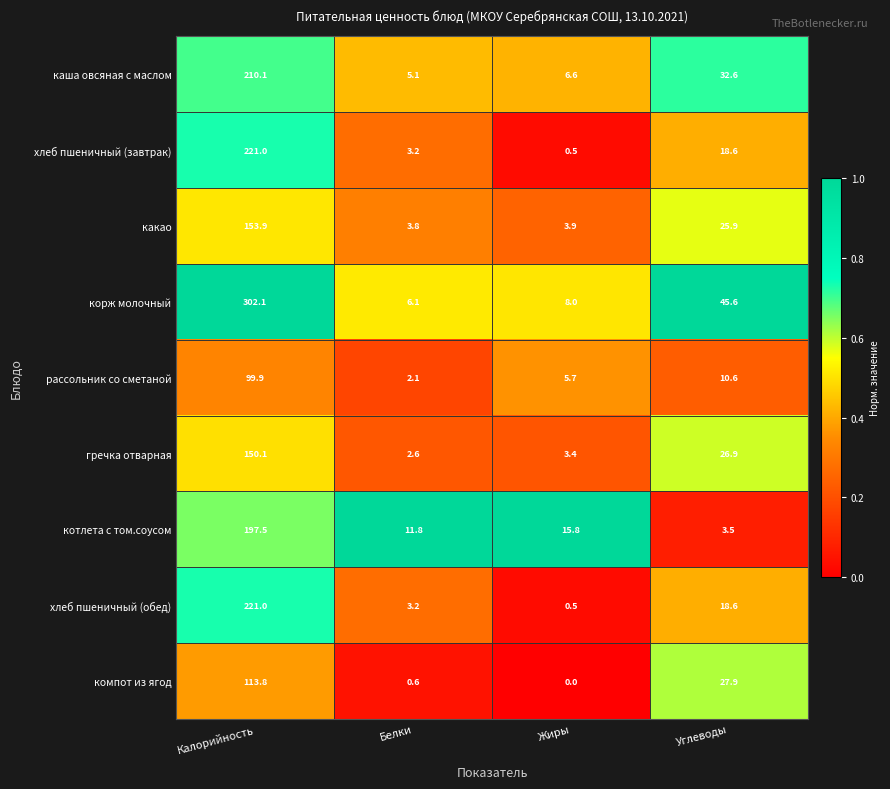

The котлета с том.соусом series shows 11.8 at Белки. True or false?

True